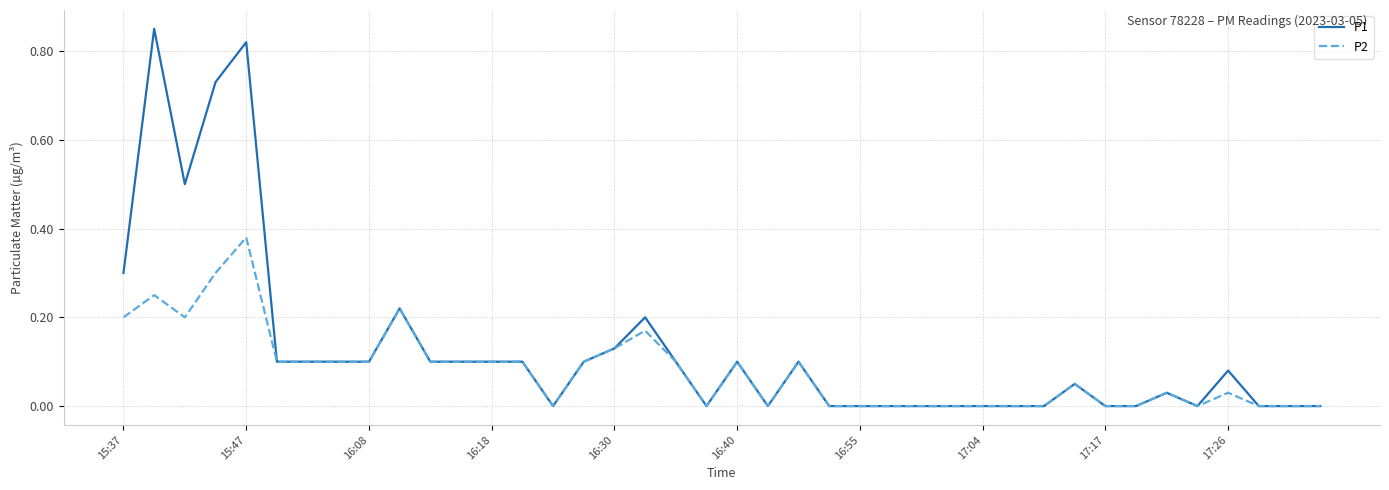

Rank the series by their maximum value, from highest to lowest.

P1, P2